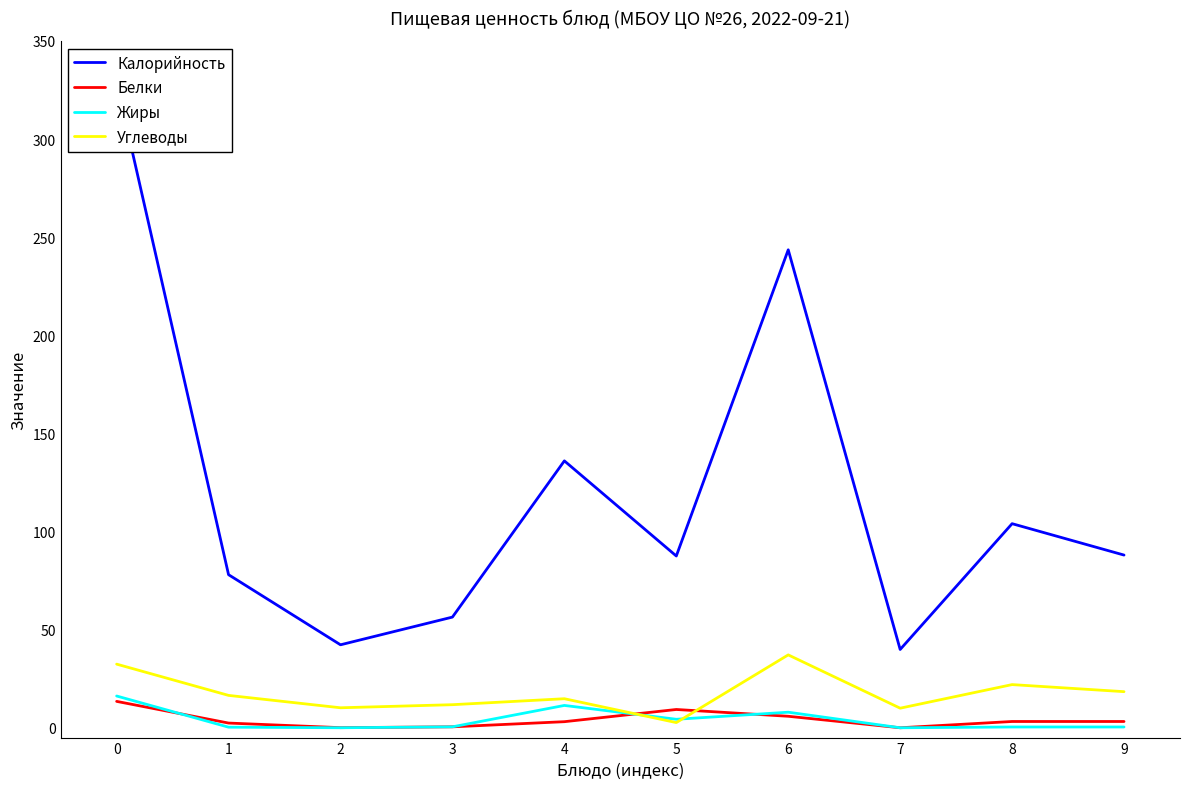

Which series has the largest range (max minus min)?

Калорийность